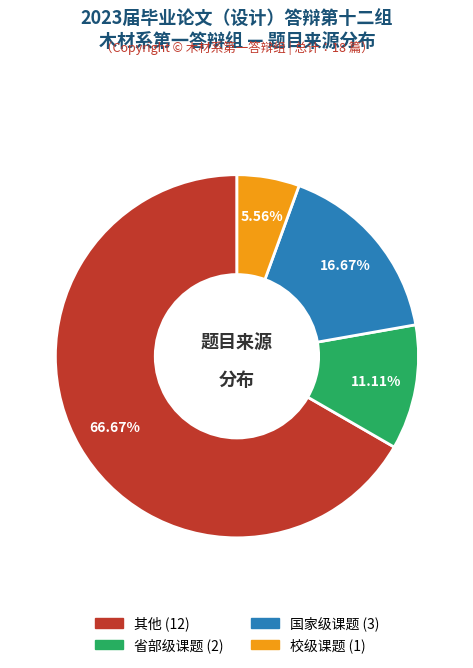

Which category has the biggest portion of the pie?

其他